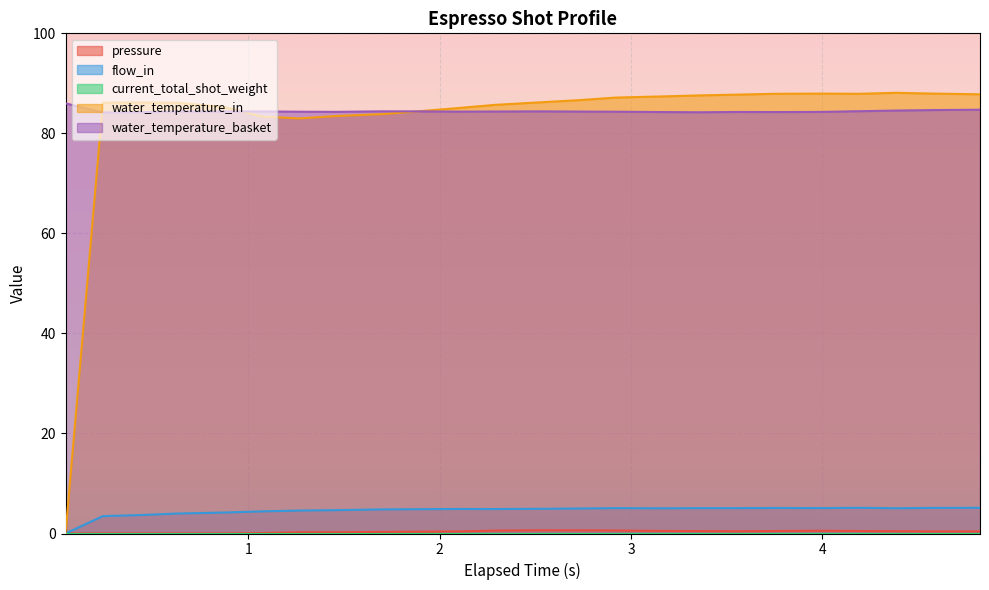

What is the minimum value for water_temperature_basket?

84.2